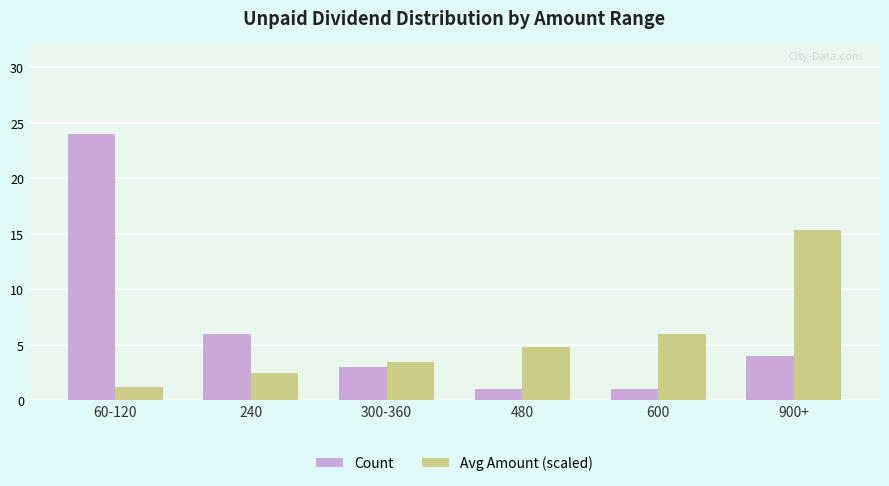

At which label does Avg Amount (scaled) first exceed 4?

480